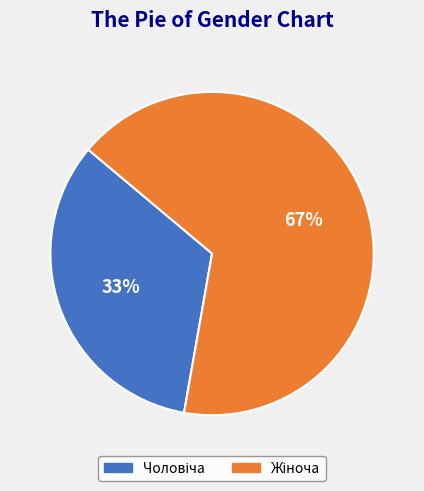

Does any single category account for the majority?

Yes